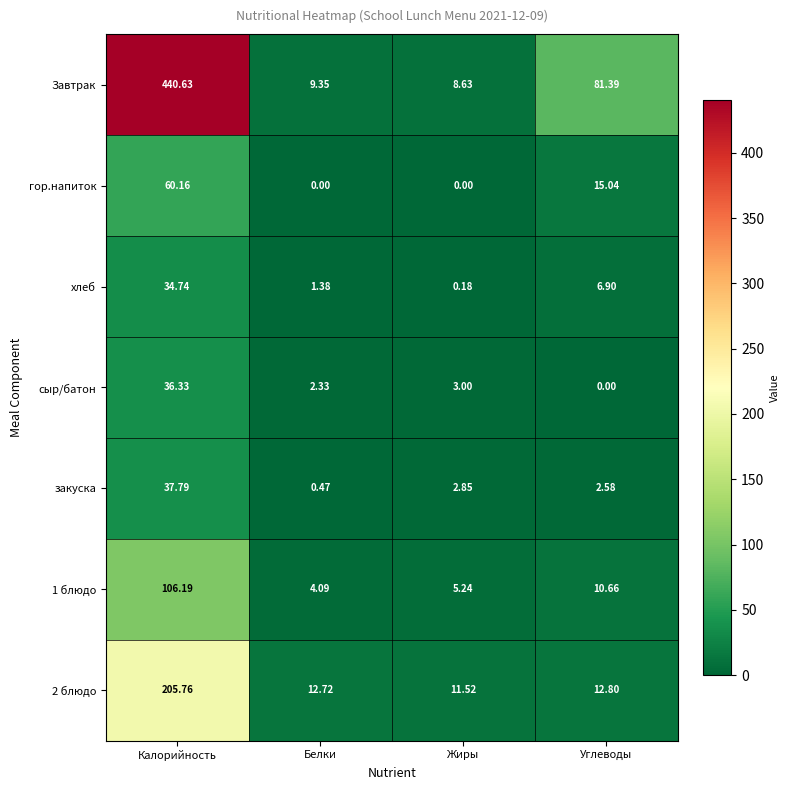

At which category is the sum across all series the highest?

Калорийность